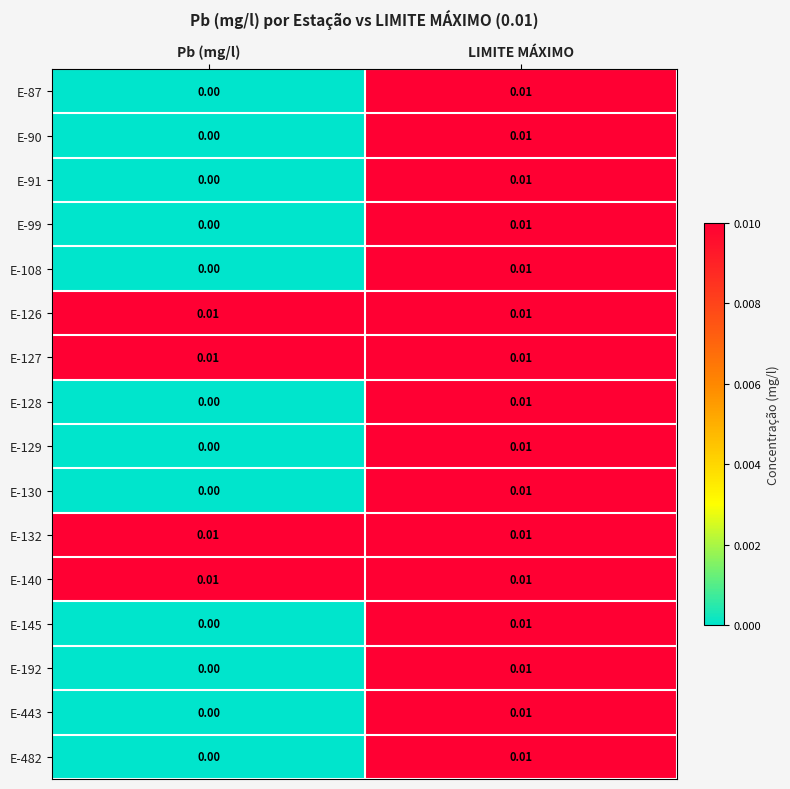

List the labels in order of E-87 value, smallest first.

Pb (mg/l), LIMITE MÁXIMO